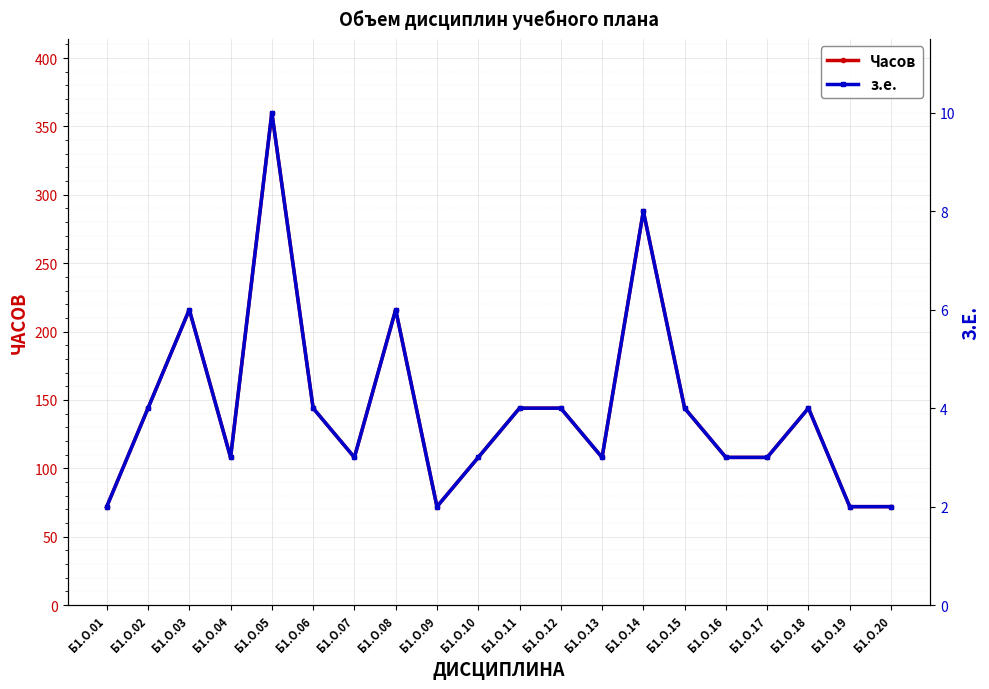

What is the total value across all series at Б1.О.02?

148